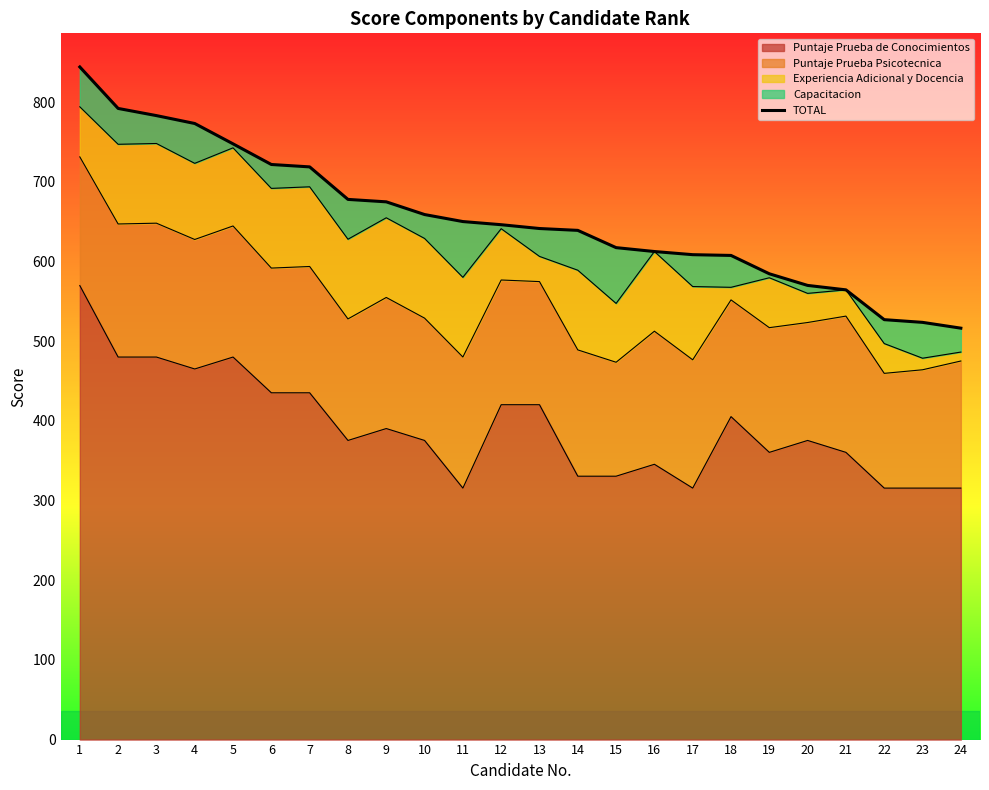

List the labels in order of value, smallest first.

24, 23, 22, 21, 20, 19, 18, 17, 16, 15, 14, 13, 12, 11, 10, 9, 8, 7, 6, 5, 4, 3, 2, 1